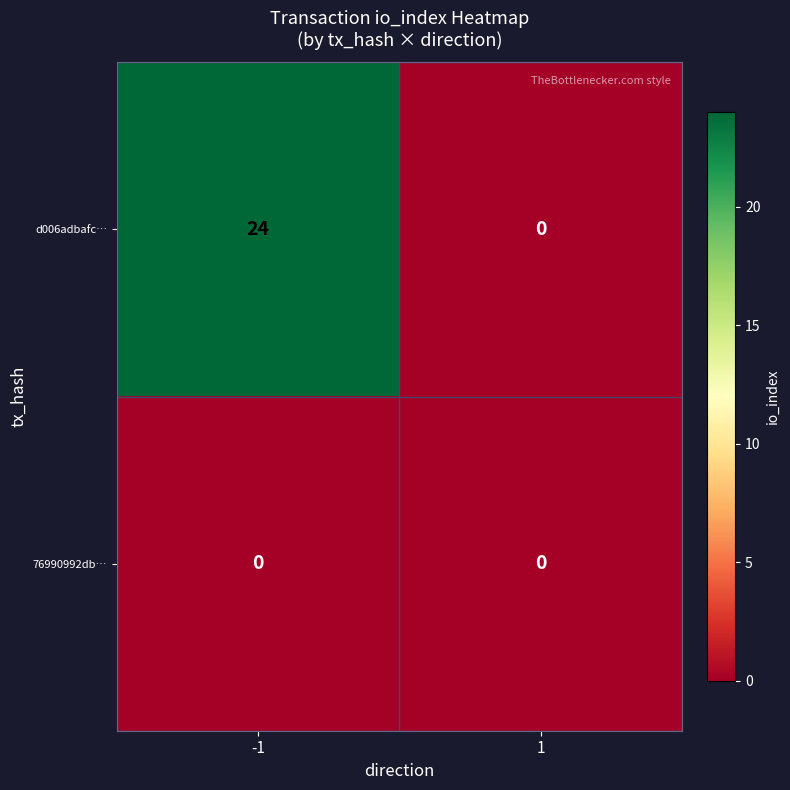

The value of 76990992db… at 1 is 0. True or false?

True